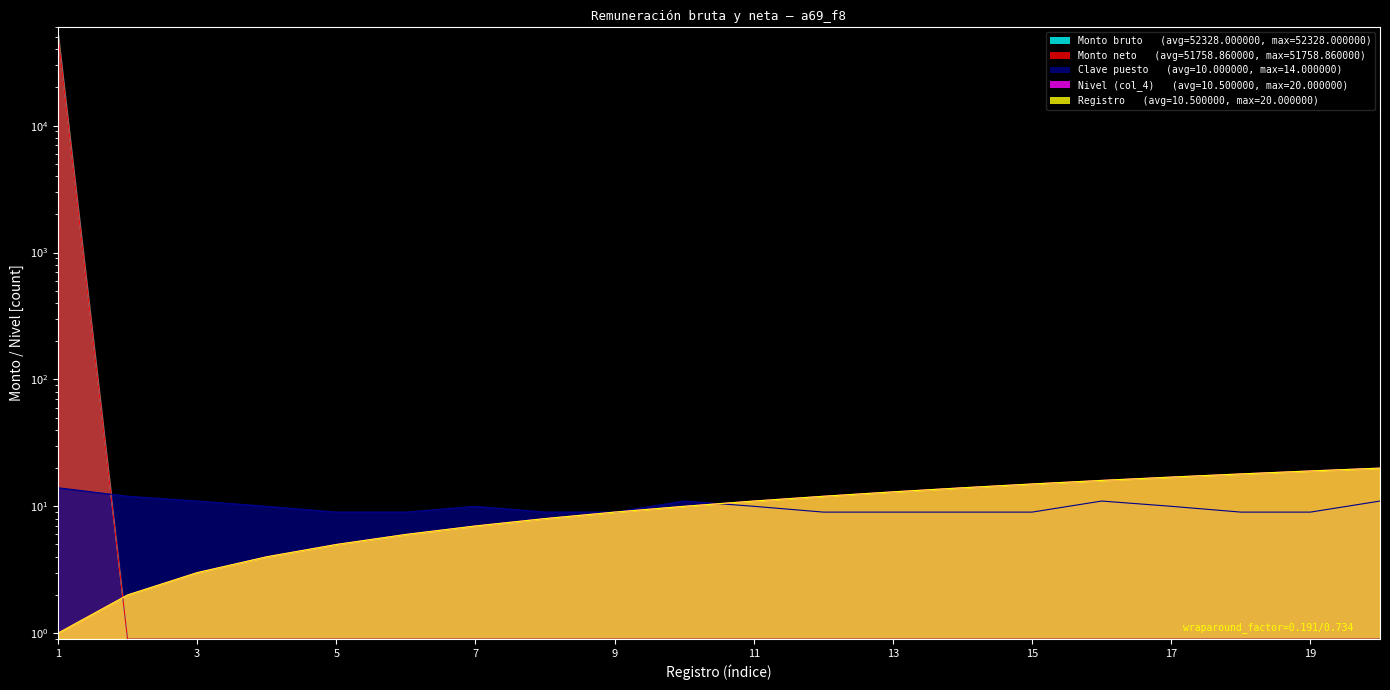

How many categories are shown in the chart?

20